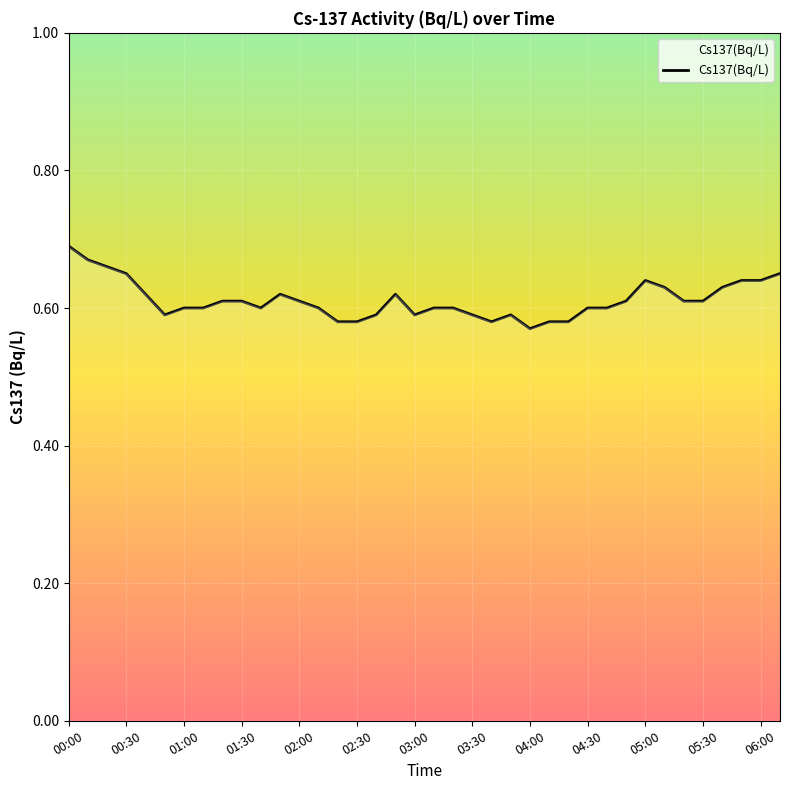

What is the difference between the maximum and minimum values?

0.1